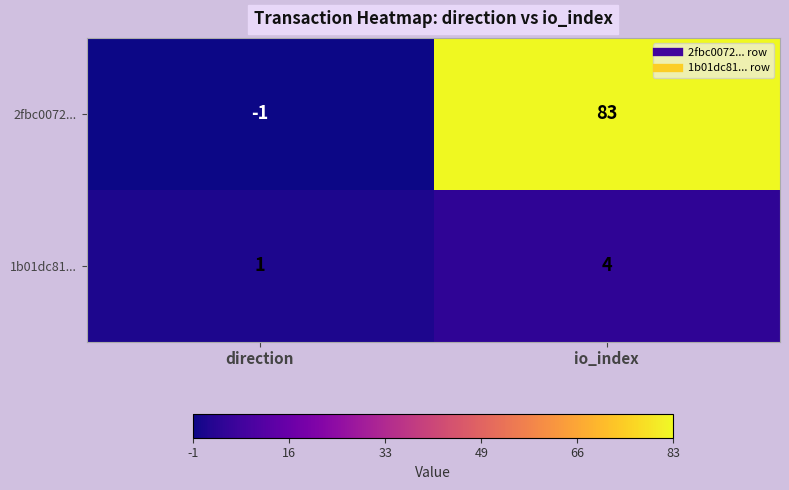

List the series in order of their overall mean, highest first.

2fbc0072..., 1b01dc81...